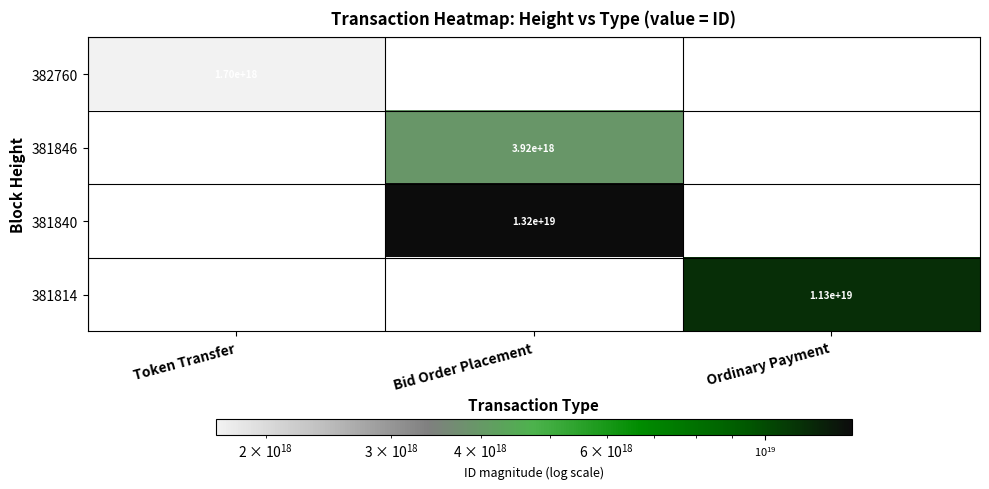

How many data points does each series have?

3